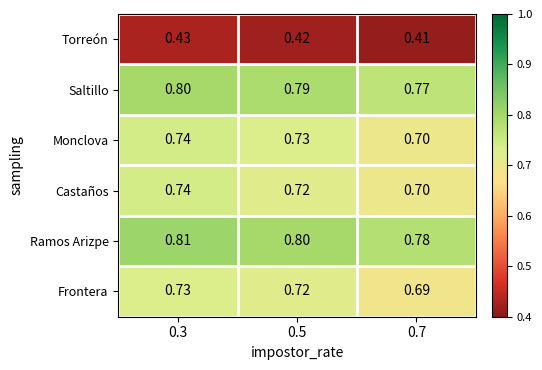

Is the value of Ramos Arizpe at 0.5 greater than the value of Monclova at 0.5?

Yes